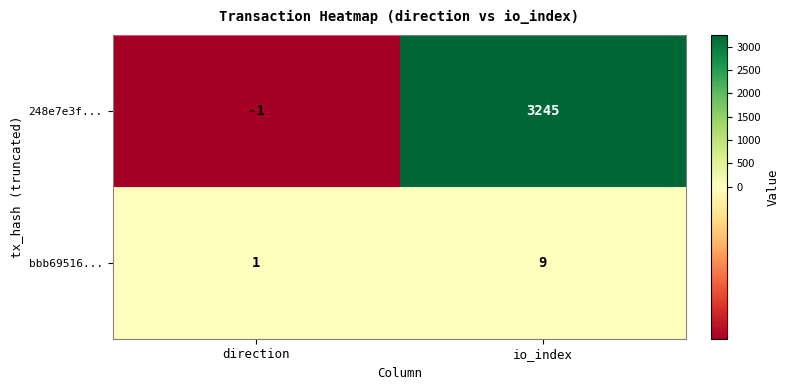

Where is 248e7e3f... nearest to the value 1622?

direction